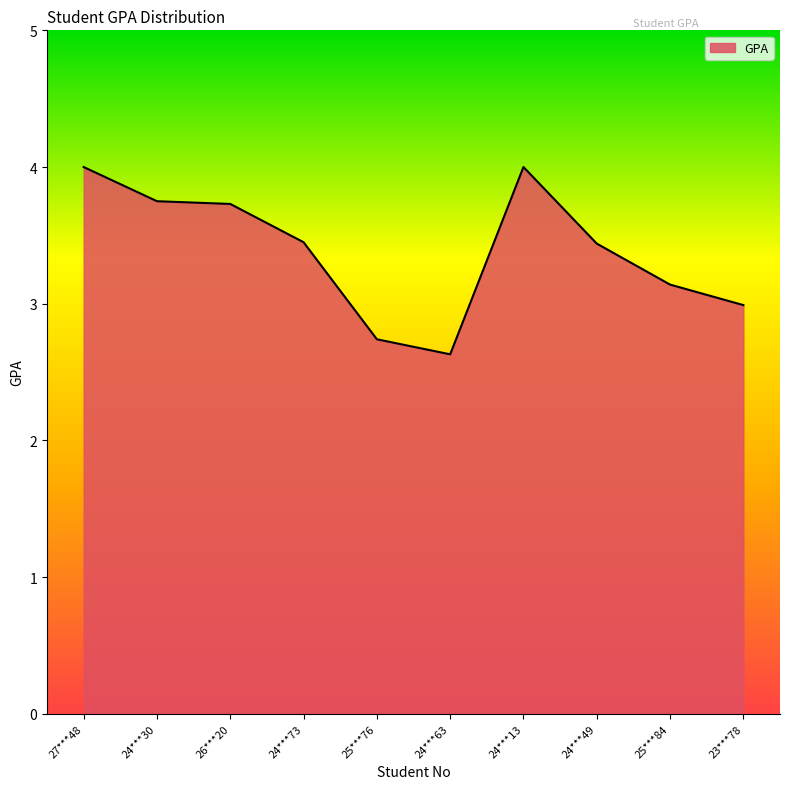

True or false: the data shows 4.0 at 24***13.

True